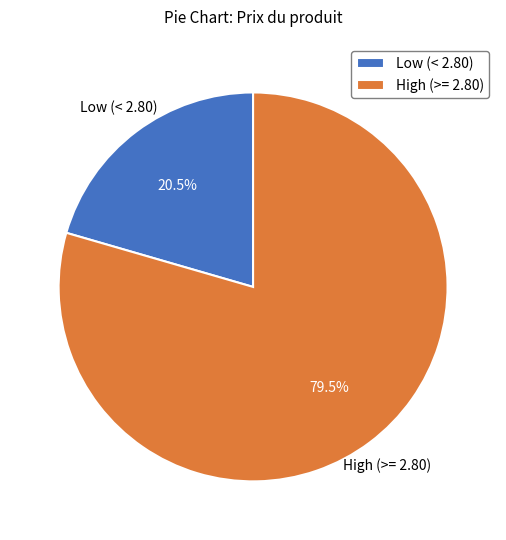

How much of the chart is everything except Low (< 2.80)?

79.5%